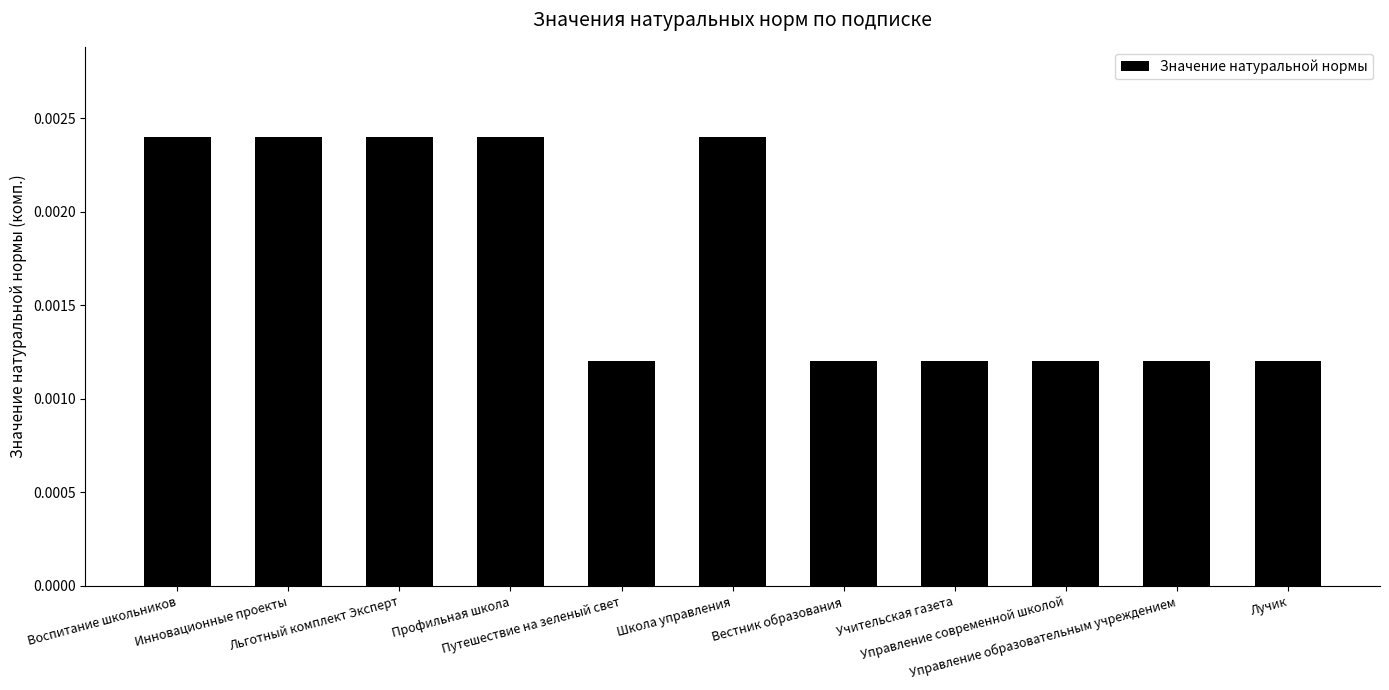

How many values are between 0 and 1?

11